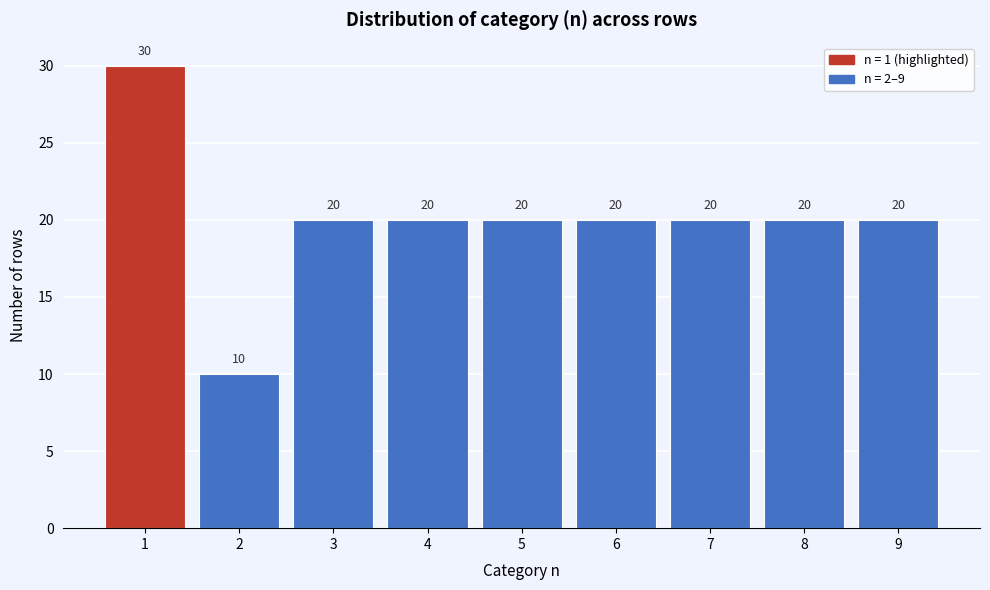

Reading right to left, list all the values displayed in this chart.

20	20	20	20	20	20	20	10	30